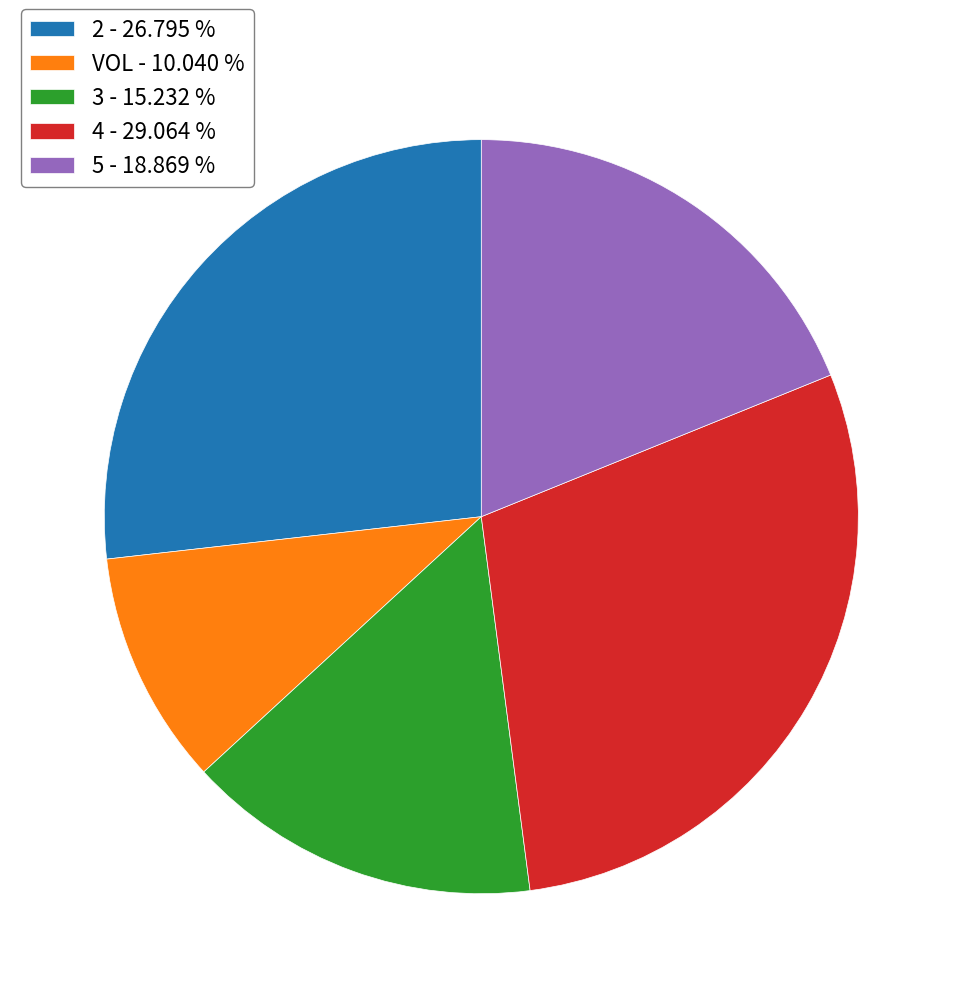

True or false: 3 accounts for 15% of the total.

True